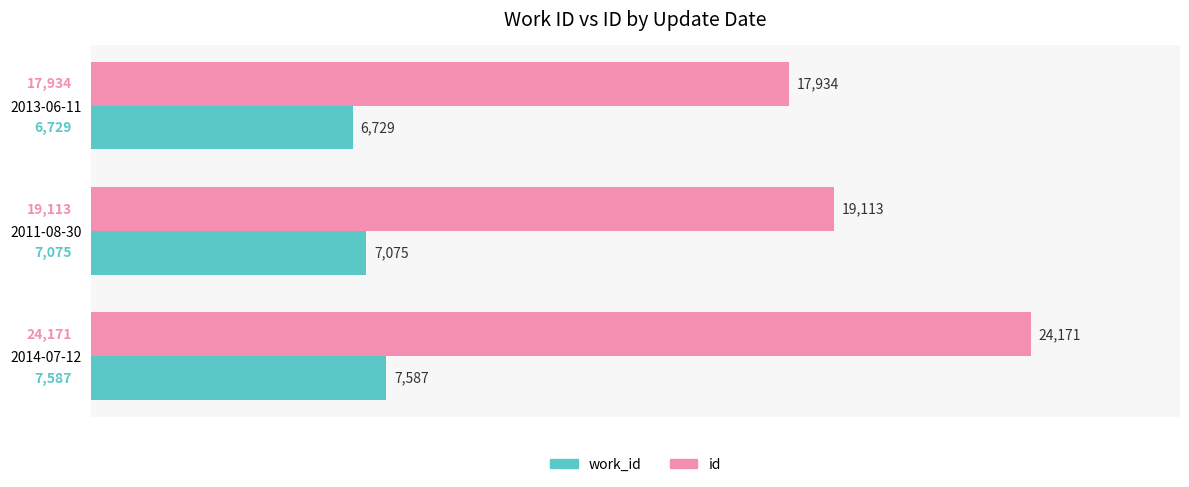

Rank the series by their maximum value, from highest to lowest.

id, work_id